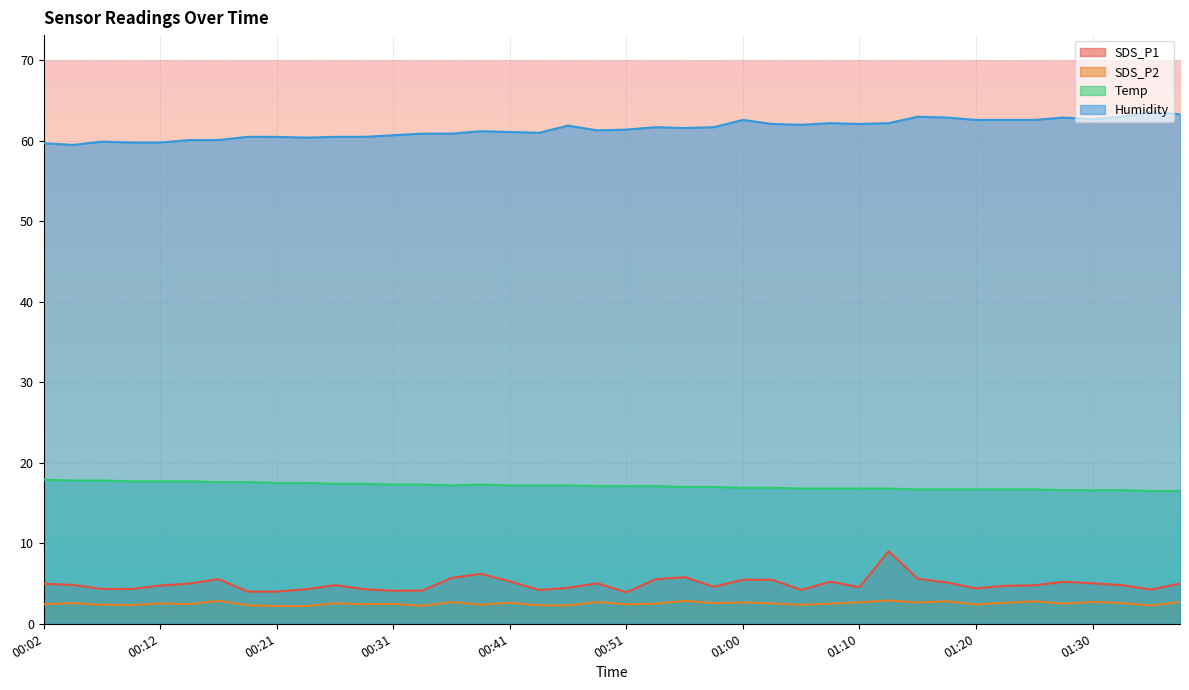

How many lines are shown in the chart?

4